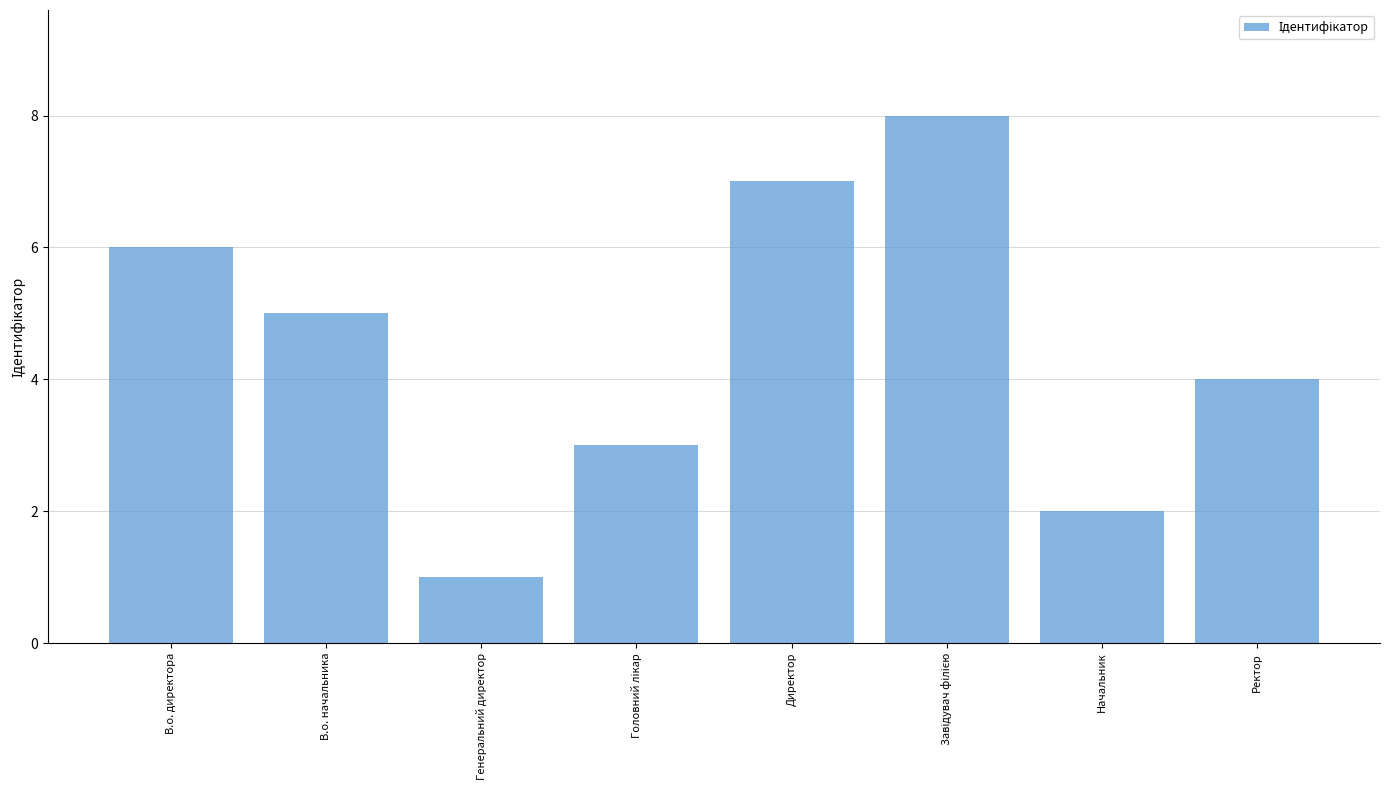

Which has a higher value, Генеральний директор or В.о. директора?

В.о. директора